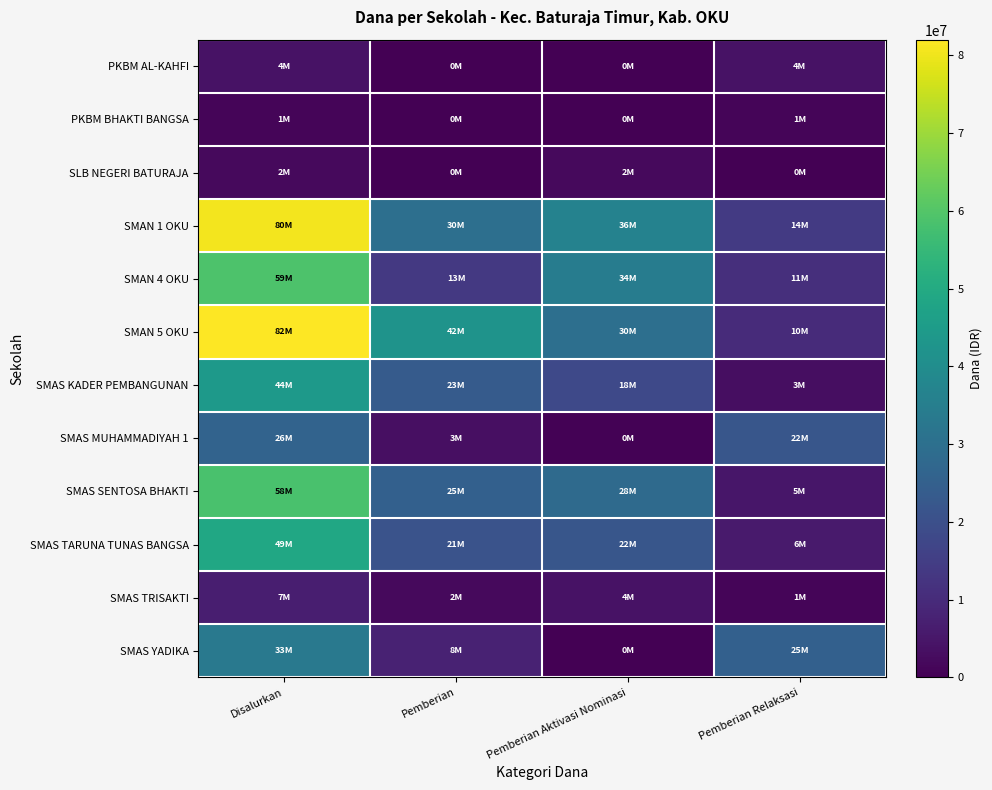

At which category is the sum across all series the highest?

Disalurkan